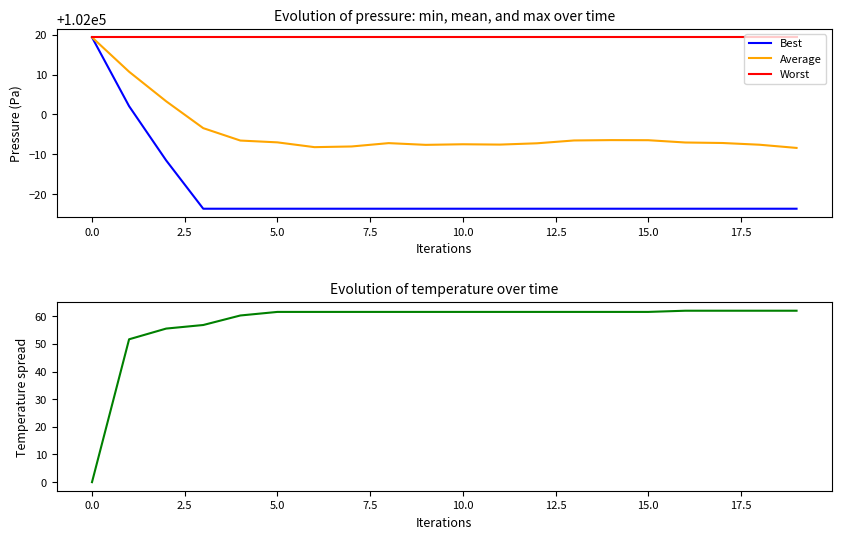

Is this an area chart (filled region under the line)?

No